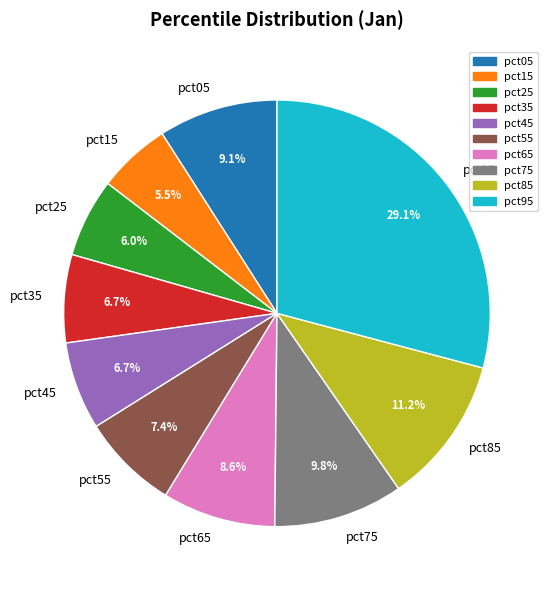

The pct05 slice represents 9% of the pie. True or false?

True